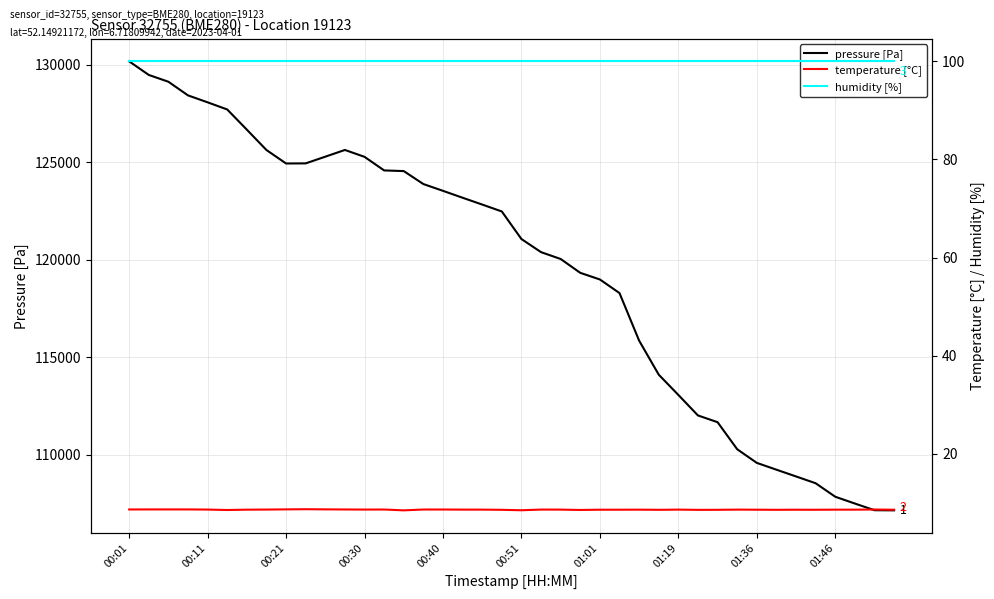

Reading right to left, extract all data points from this chart.

pressure [Pa]: 107161.4	107168.4	107510.9	107859.4	108551.3	108900.0	109246.0	109595.7	110295.0	111681.5	112026.8	113079.3	114118.3	115863.7	118301.2	118998.4	119338.3	120048.4	120399.2	121071.0	122484.4	122839.4	123188.4	123542.5	123890.6	124555.1	124588.8	125285.1	125638.5	125293.4	124950.3	124944.2	125635.4	126678.0	127713.5	128079.7	128435.5	129135.6	129484.1	130181.2
temperature [°C]: 8.6	8.6	8.6	8.6	8.6	8.6	8.6	8.6	8.6	8.6	8.6	8.6	8.6	8.6	8.6	8.6	8.5	8.6	8.6	8.5	8.6	8.6	8.6	8.6	8.6	8.5	8.6	8.6	8.6	8.7	8.7	8.7	8.6	8.6	8.5	8.6	8.7	8.7	8.7	8.6
humidity [%]: 100.0	100.0	100.0	100.0	100.0	100.0	100.0	100.0	100.0	100.0	100.0	100.0	100.0	100.0	100.0	100.0	100.0	100.0	100.0	100.0	100.0	100.0	100.0	100.0	100.0	100.0	100.0	100.0	100.0	100.0	100.0	100.0	100.0	100.0	100.0	100.0	100.0	100.0	100.0	100.0